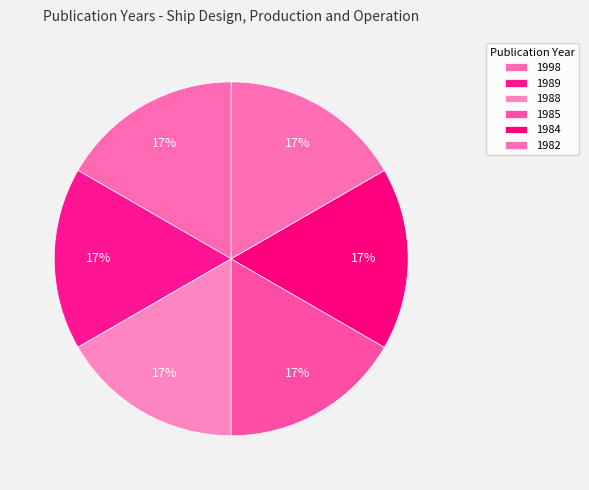

Do 1989 and 1988 together represent more than half of the pie?

No